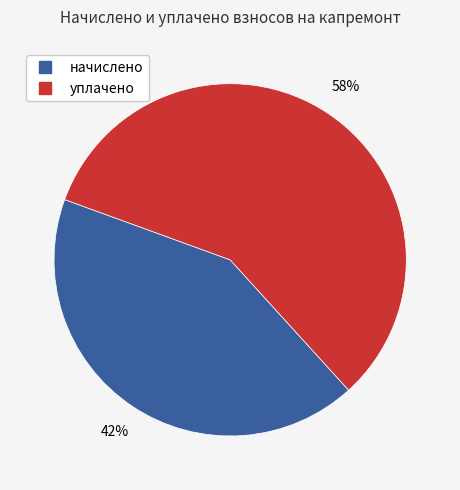

To the nearest percent, what is the average slice percentage?

50%